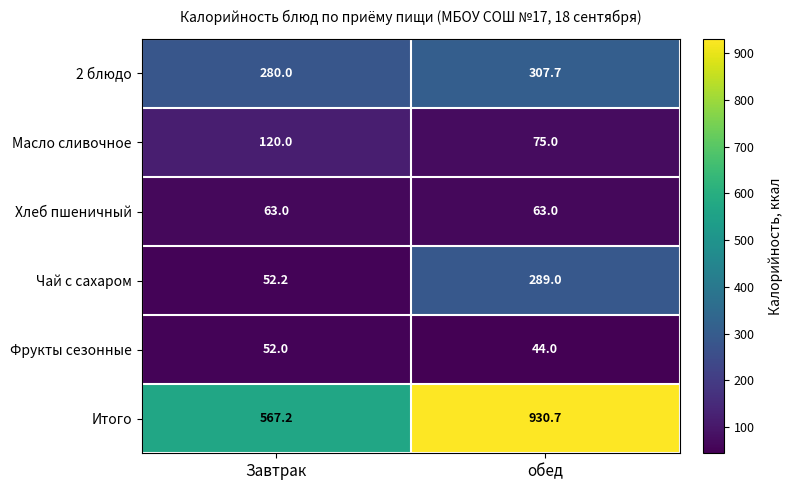

The 2 блюдо series shows 413.3 at Завтрак. True or false?

False